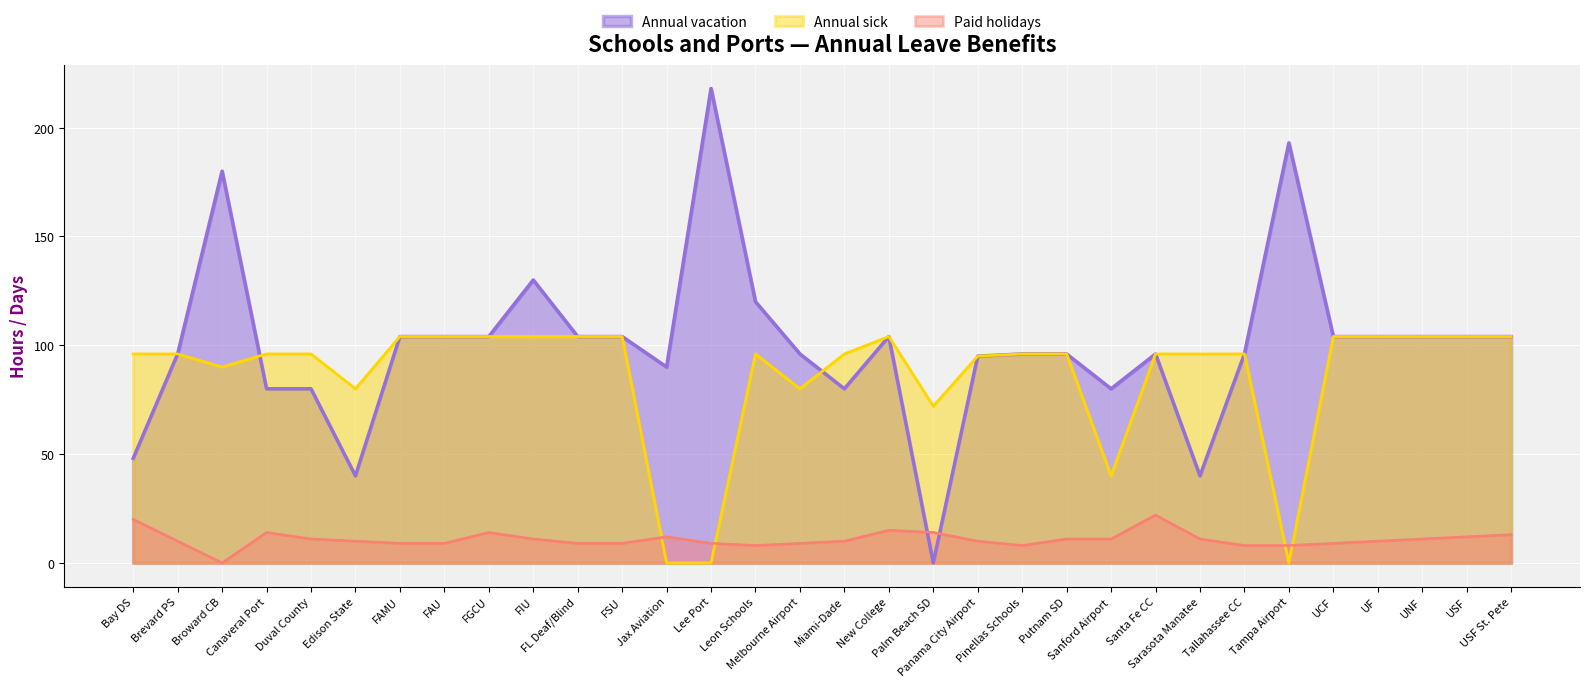

Which series has the widest spread of values?

Annual vacation